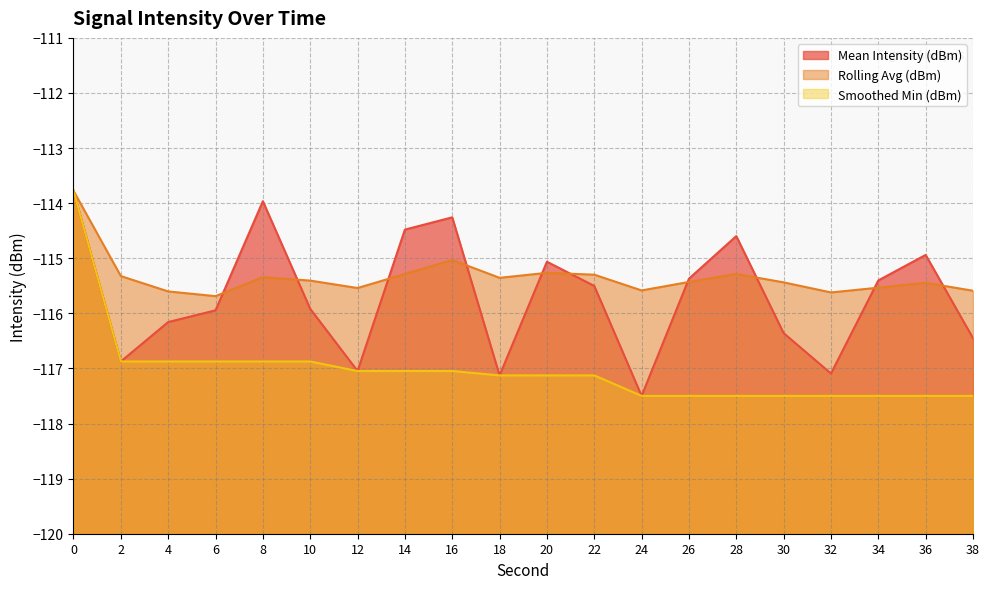

What is the total value across all series at 0?

-341.3